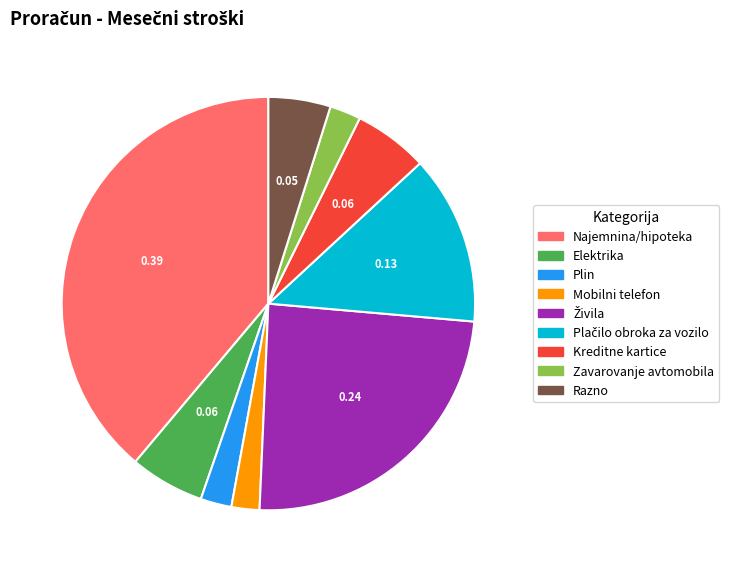

What is the largest slice in the pie chart?

Najemnina/hipoteka